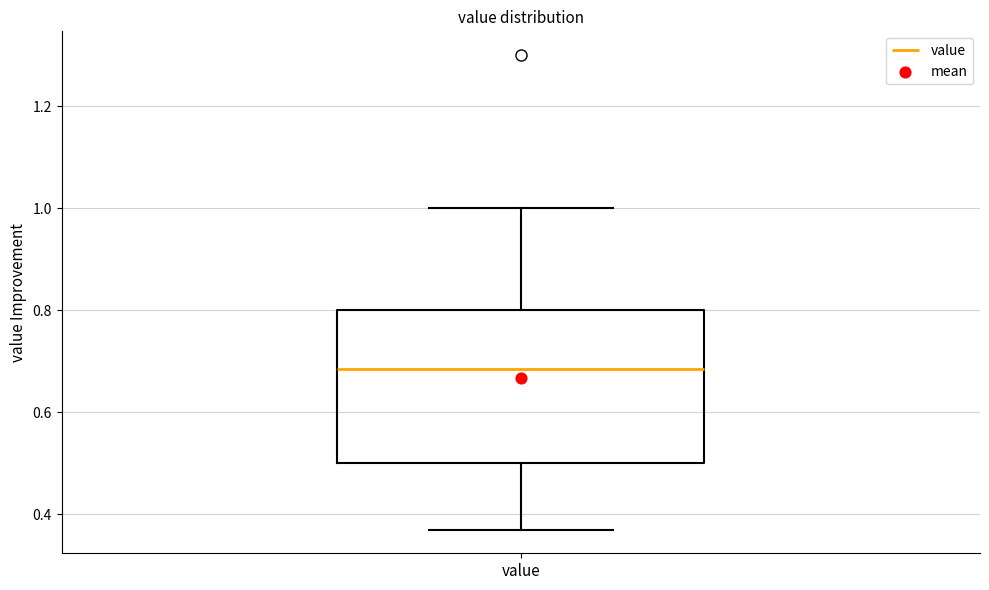

Read this box plot against the y-axis: the position of the median line, the range covered by the box, and the ends of both whiskers. The values are not printed on the chart, so give them approximately, as read against the axis.

median 0.68, box 0.50 to 0.80, whiskers 0.38 to 1.00